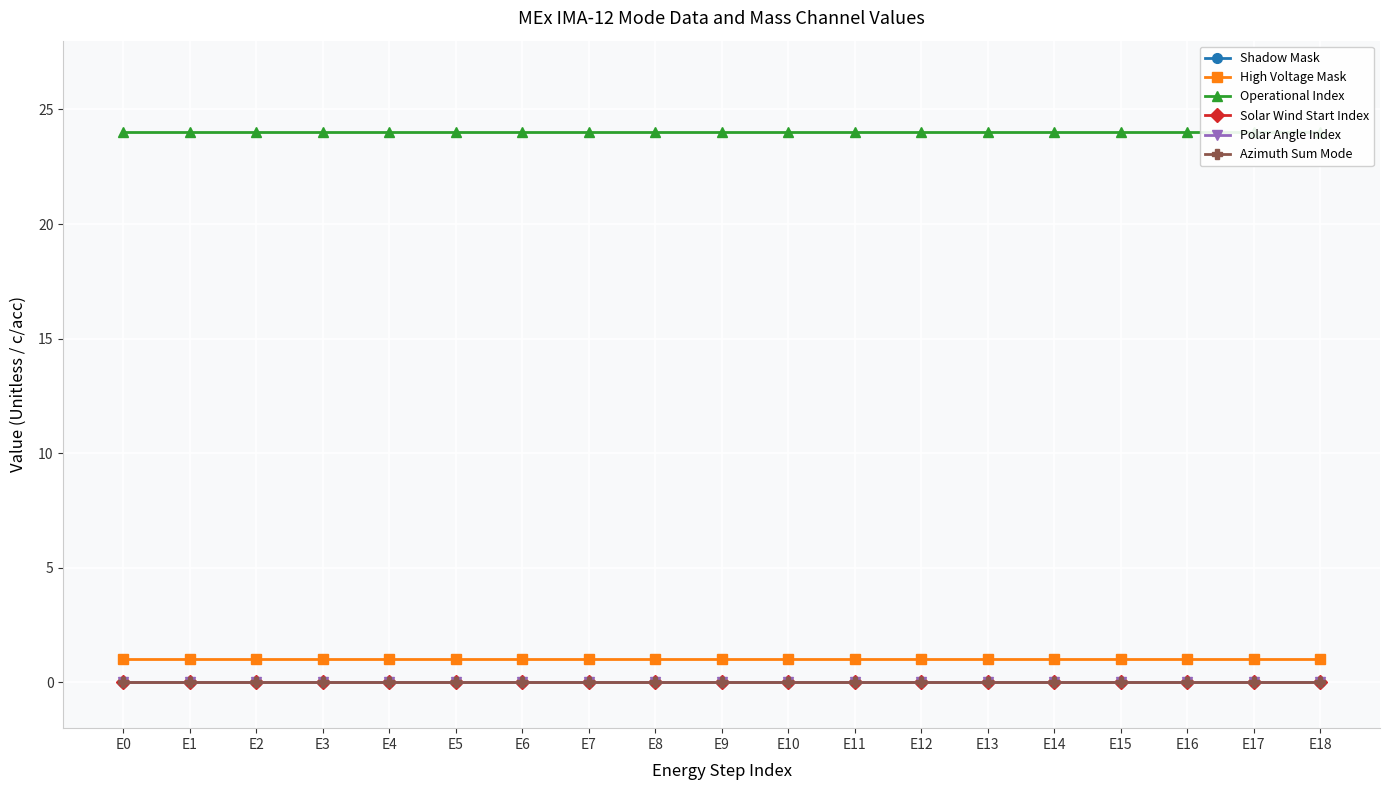

Rank the categories by Solar Wind Start Index value from lowest to highest.

E0, E1, E2, E3, E4, E5, E6, E7, E8, E9, E10, E11, E12, E13, E14, E15, E16, E17, E18